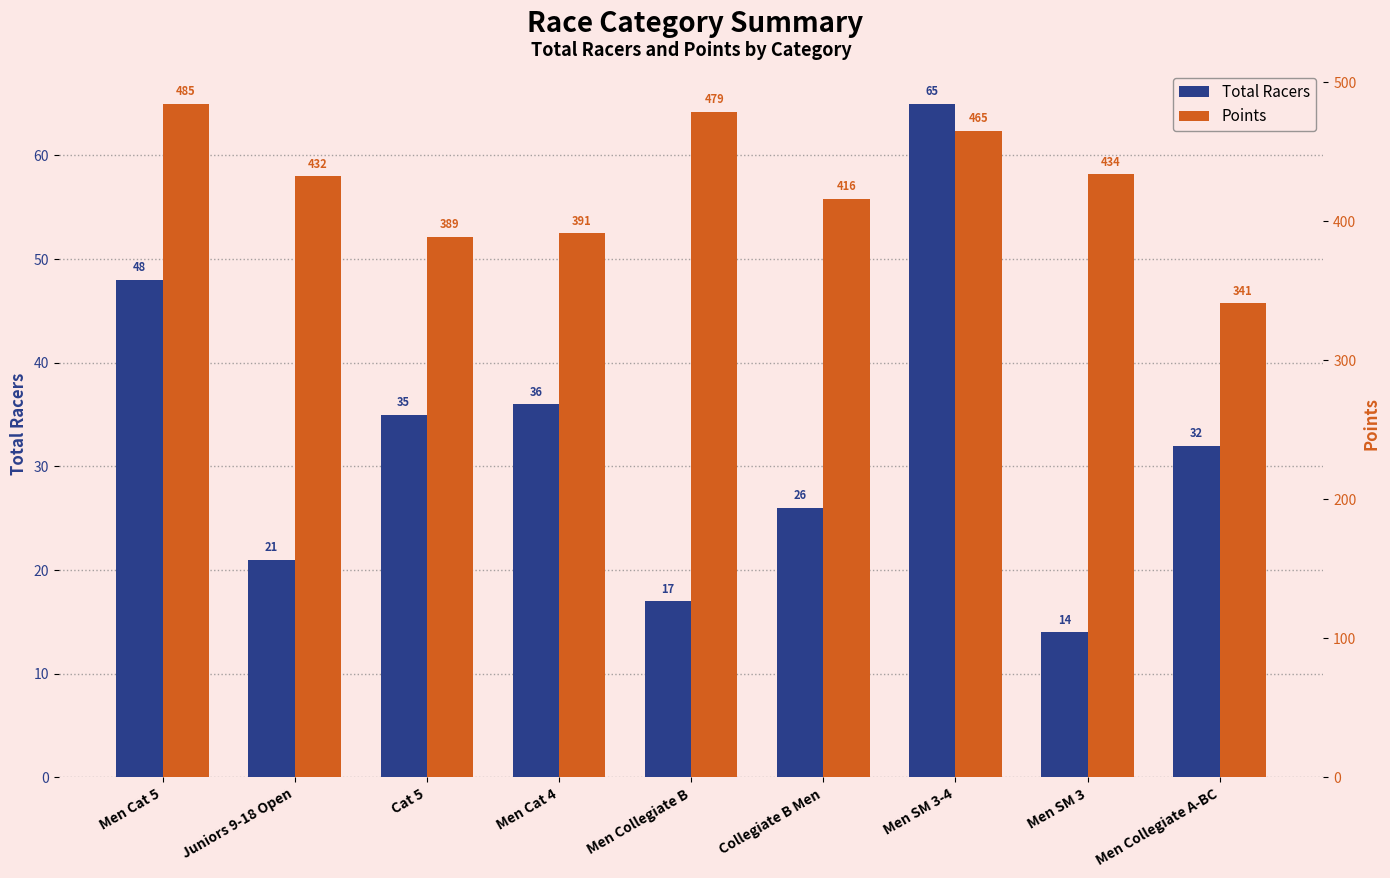

At Men Cat 5, list the series in order from largest to smallest.

Points, Total Racers